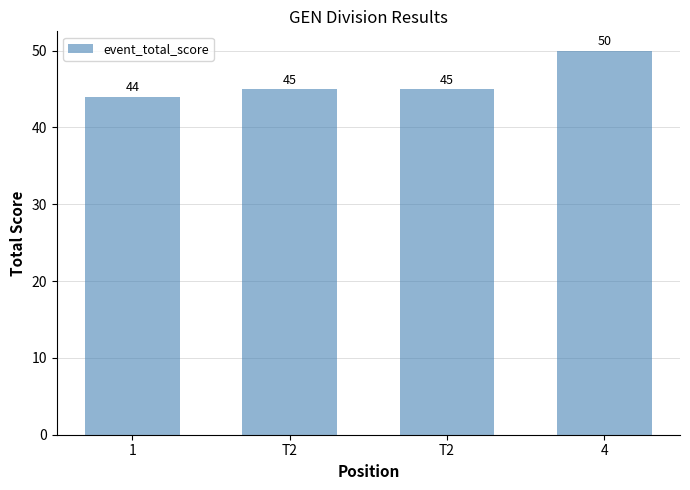

Rank the categories by value from lowest to highest.

1, T2, T2, 4